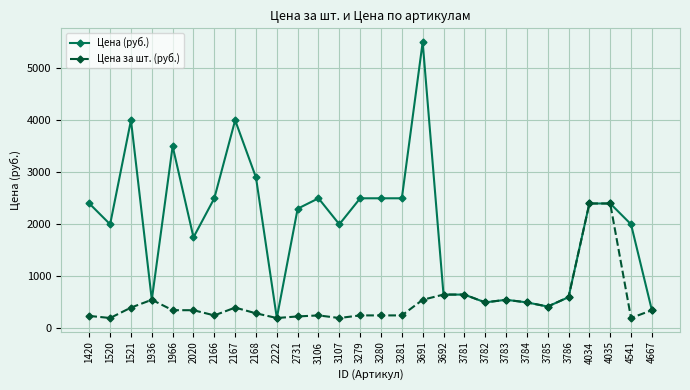

Count the number of categories in the chart.

28